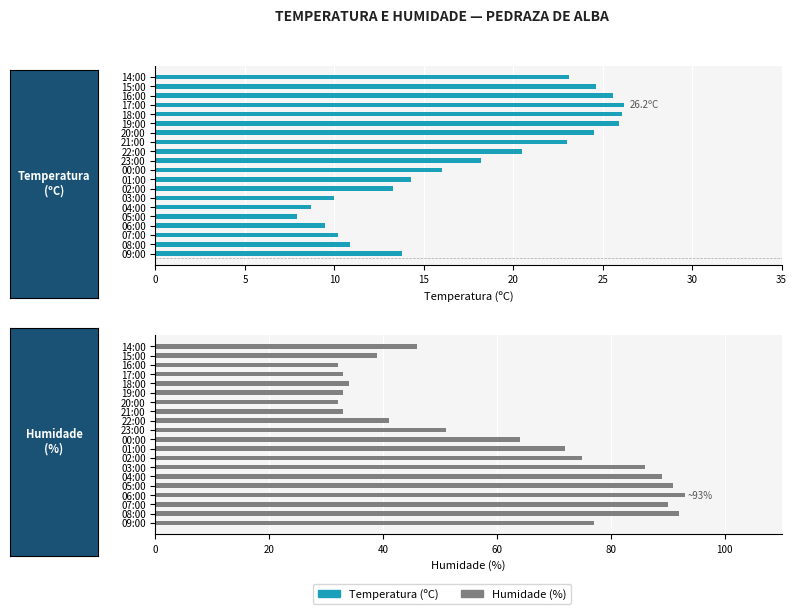

What is the difference between the maximum and minimum values in the Temperatura (ºC) series?

18.3